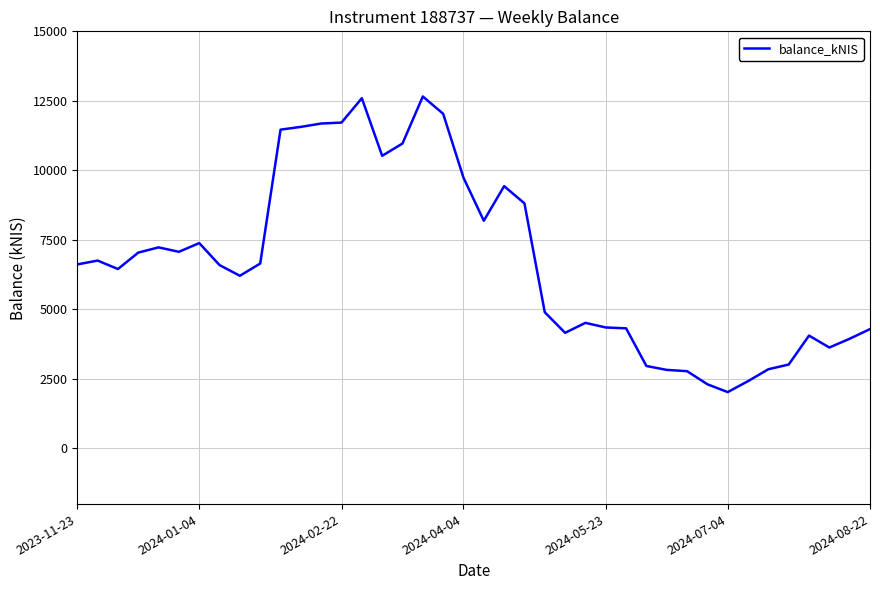

What is the smallest value displayed?

2027.3